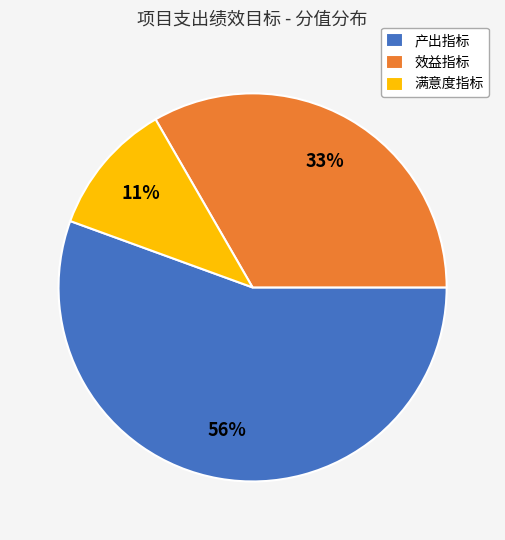

Is the sum of 效益指标 and 满意度指标 greater than half?

No